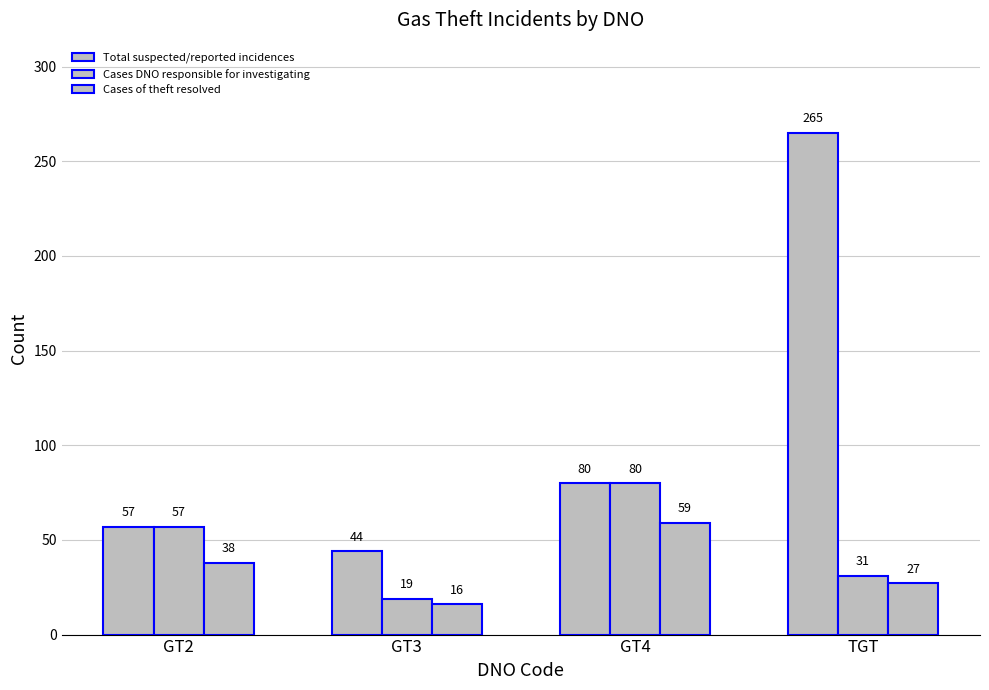

How many values in the Total suspected/reported incidences series are below 80?

2